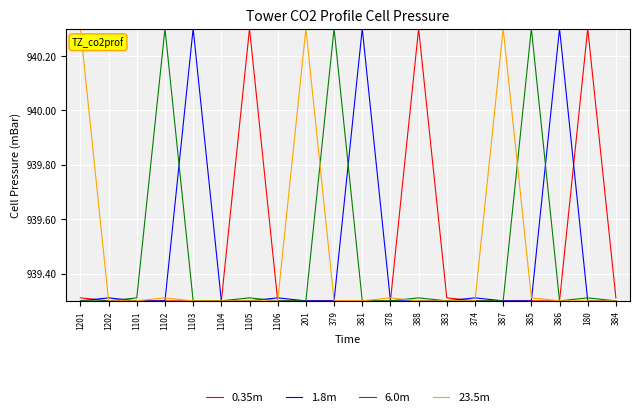

At how many categories does at least one series exceed 939?

20